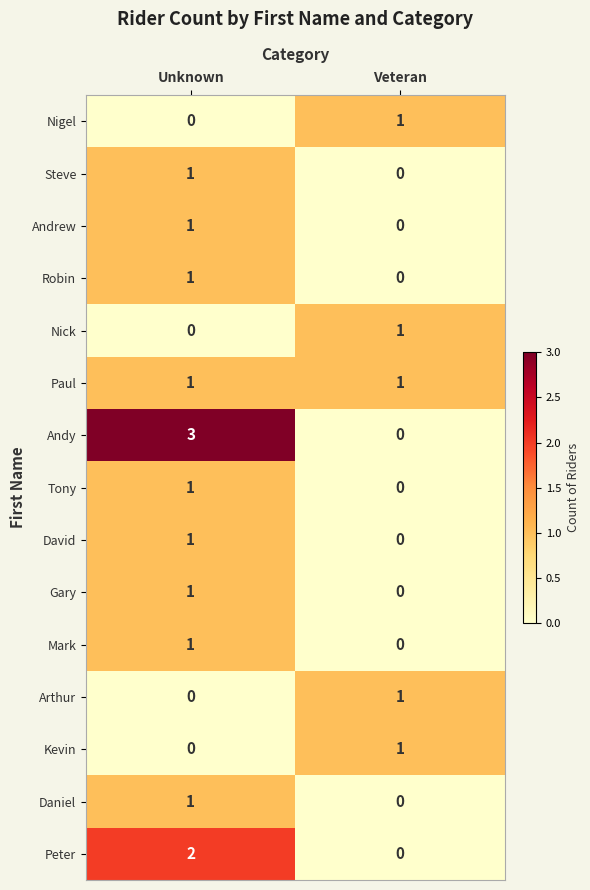

Which series changed the most between Unknown and Veteran?

Andy